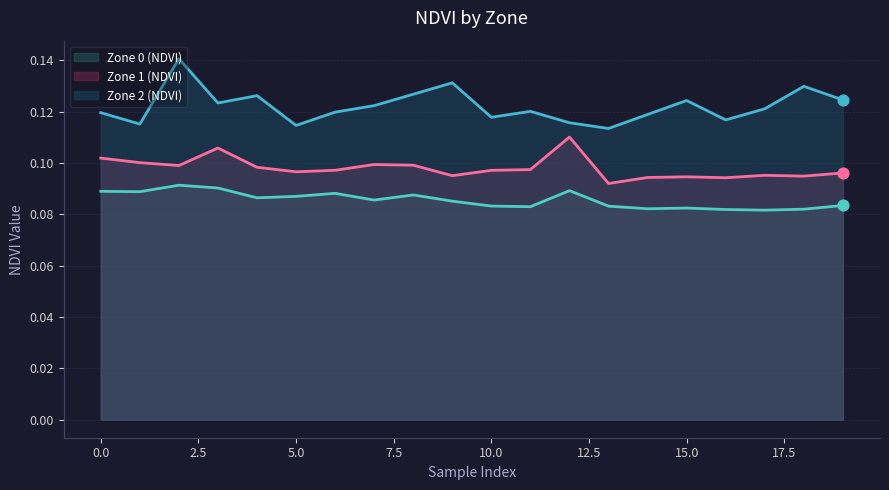

Is the value of Zone 1 (NDVI) at 16 greater than the value of Zone 0 (NDVI) at 17?

Yes